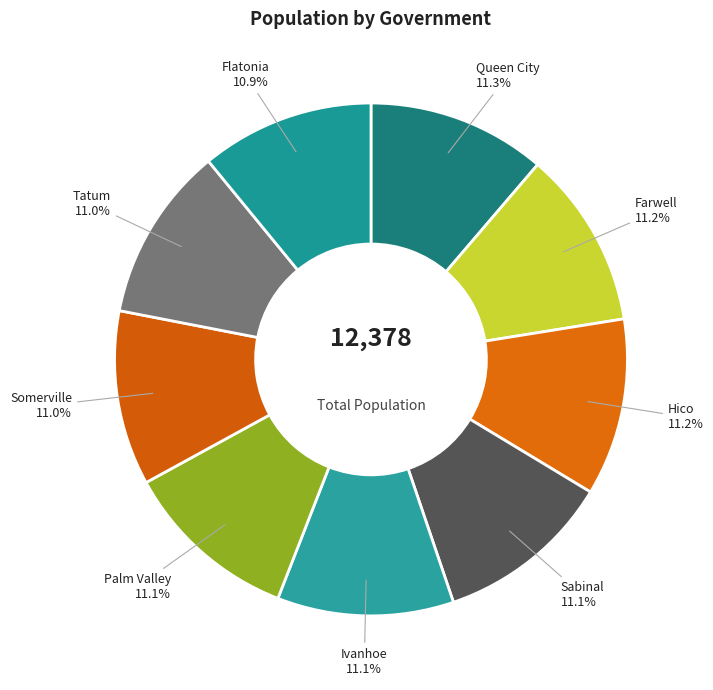

What is the ratio of the value at Hico to the value at Tatum?

1.0